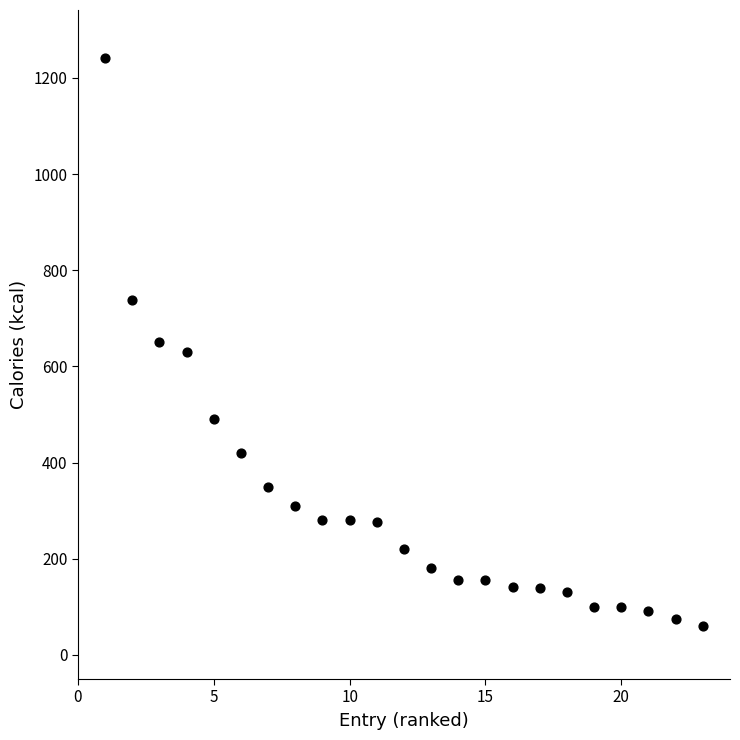

What is the range of Y values (max minus min)?

1182